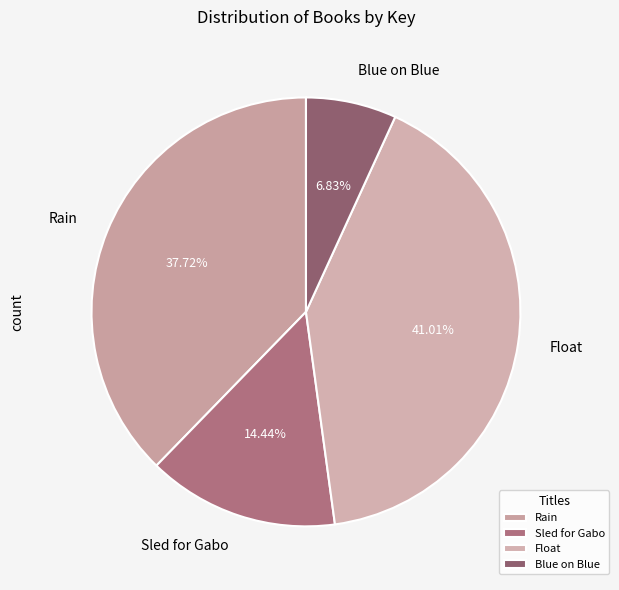

Rank the categories by value from lowest to highest.

Blue on Blue, Sled for Gabo, Rain, Float